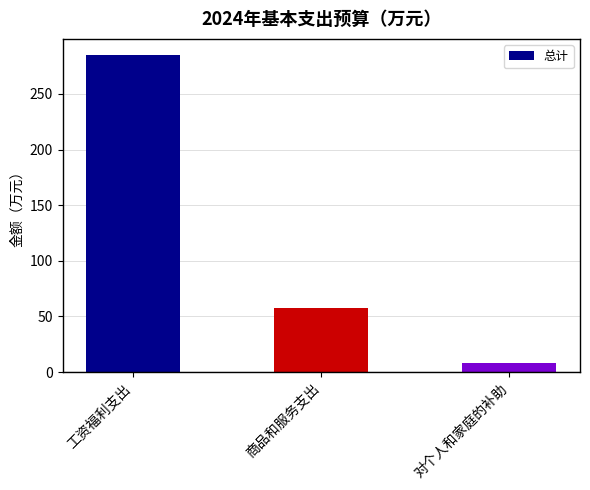

Which label corresponds to the smallest value in the chart?

对个人和家庭的补助